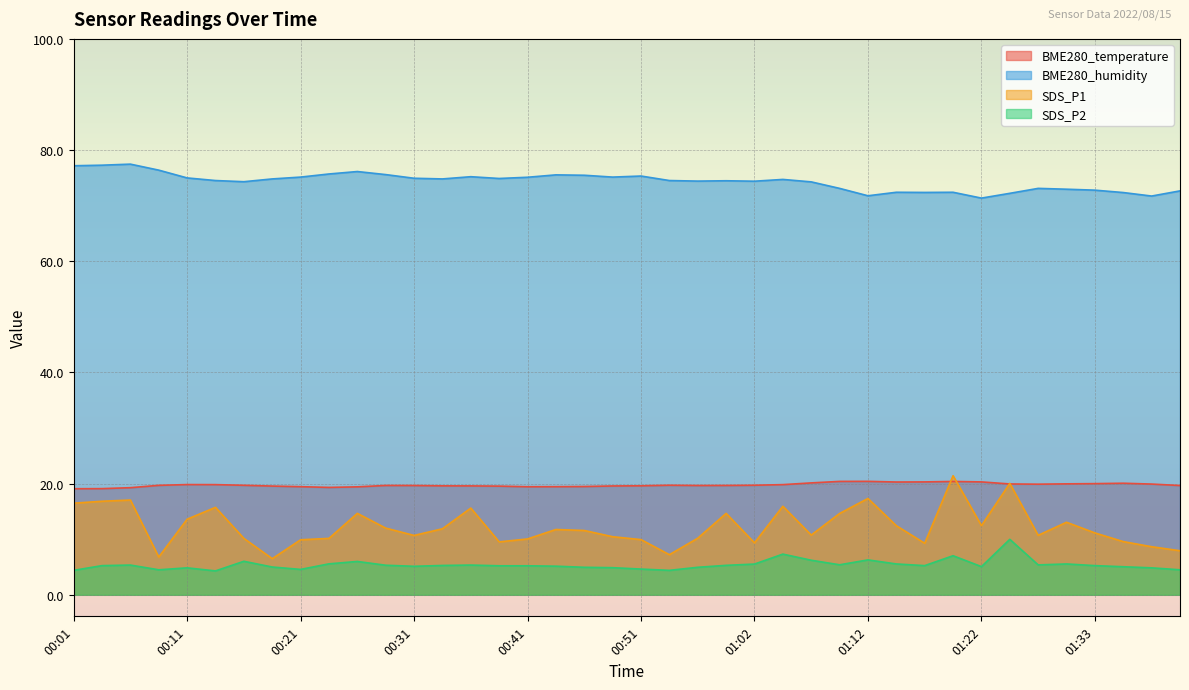

True or false: BME280_humidity has a value of 101.0 at 00:14.

False